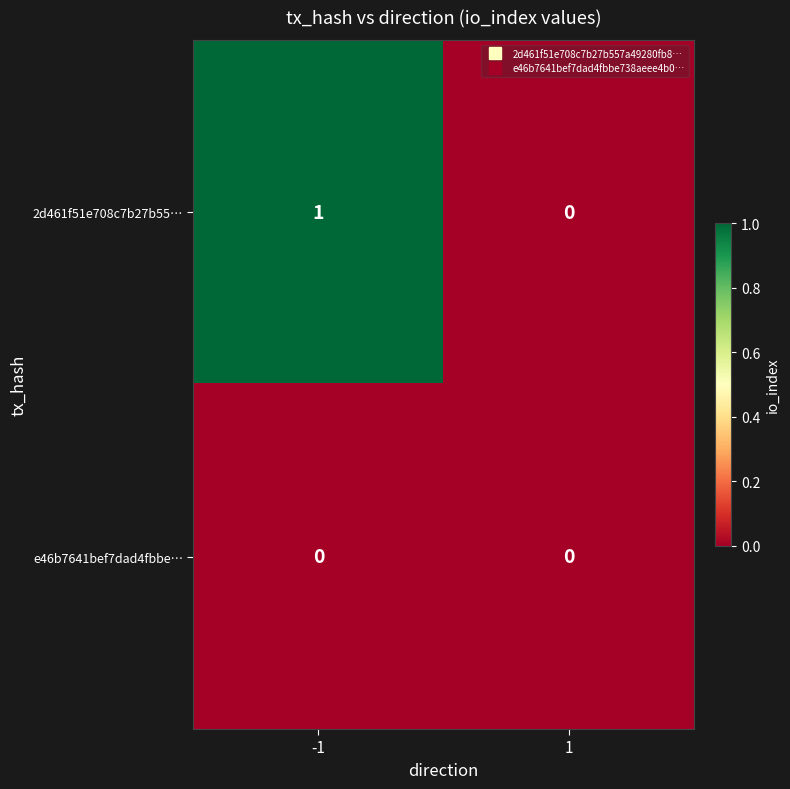

Which series has the largest range (max minus min)?

2d461f51e708c7b27b55…